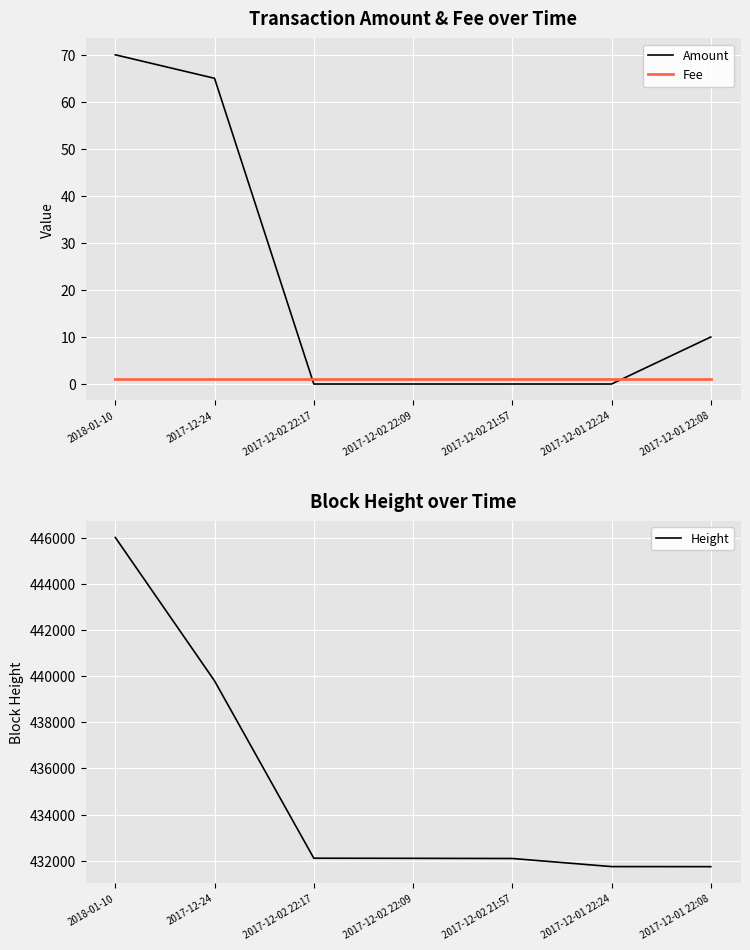

True or false: Amount and Fee cross at least once.

True